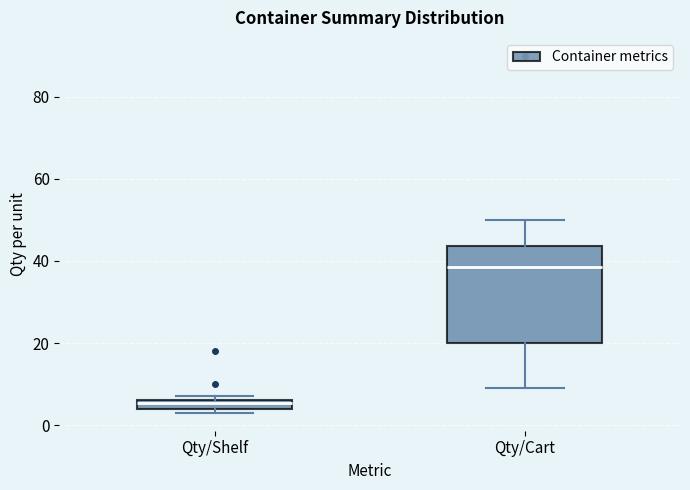

Which box's median line is the highest?

Qty/Cart